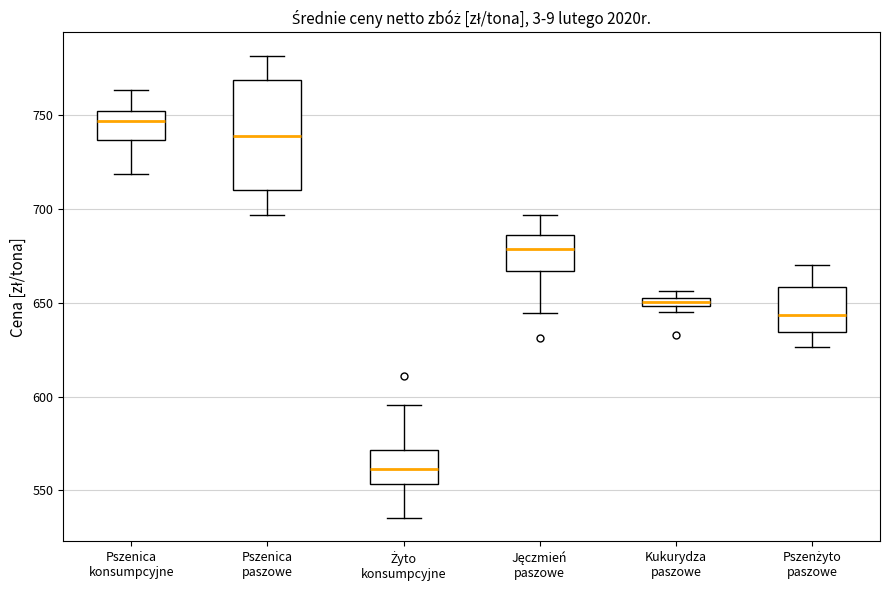

Comparing the boxes themselves (not the whiskers), which one is the tallest?

Pszenica paszowe